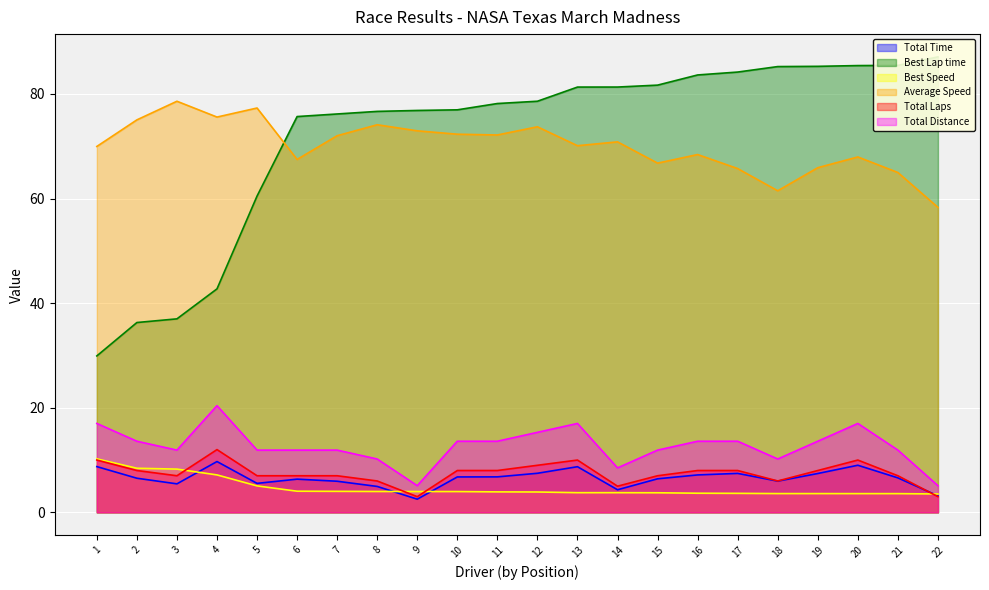

Is the value of Average Speed at 9 greater than the value of Total Time at 17?

Yes